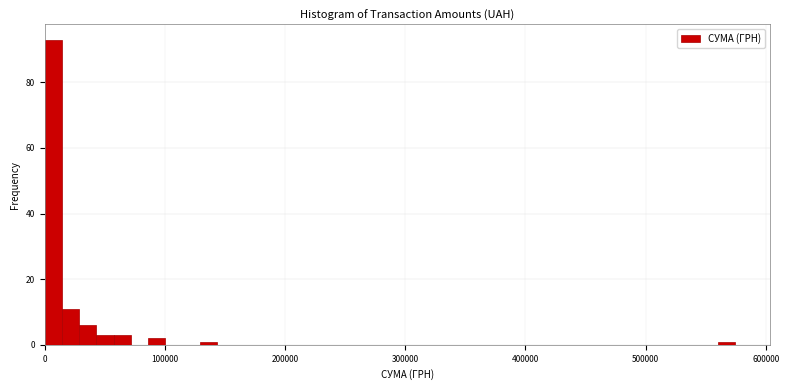

Read against the x-axis, roughly where is the centre of the tallest bar?

10000